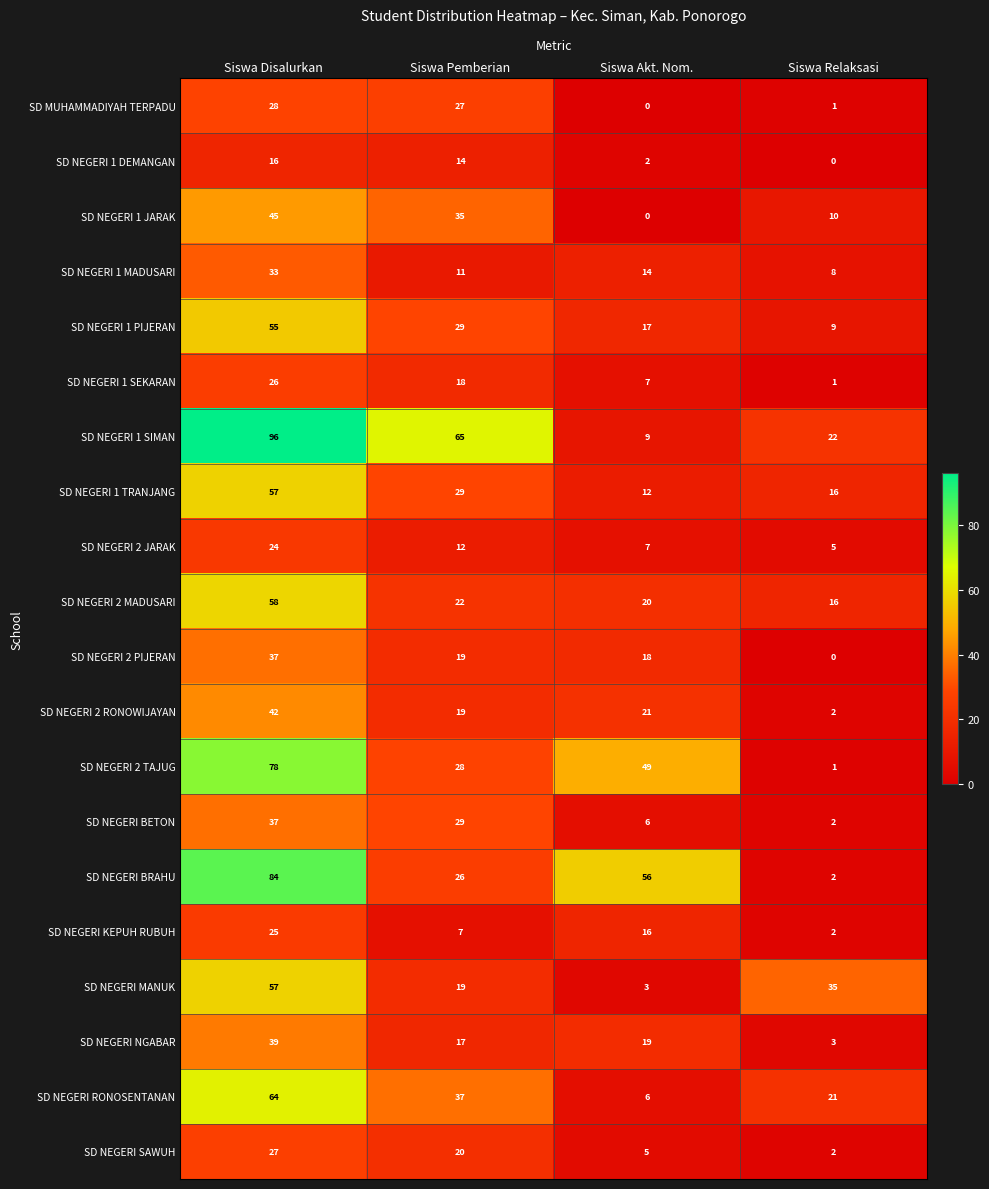

True or false: SD NEGERI BRAHU has a value of 84 at Siswa Disalurkan.

True